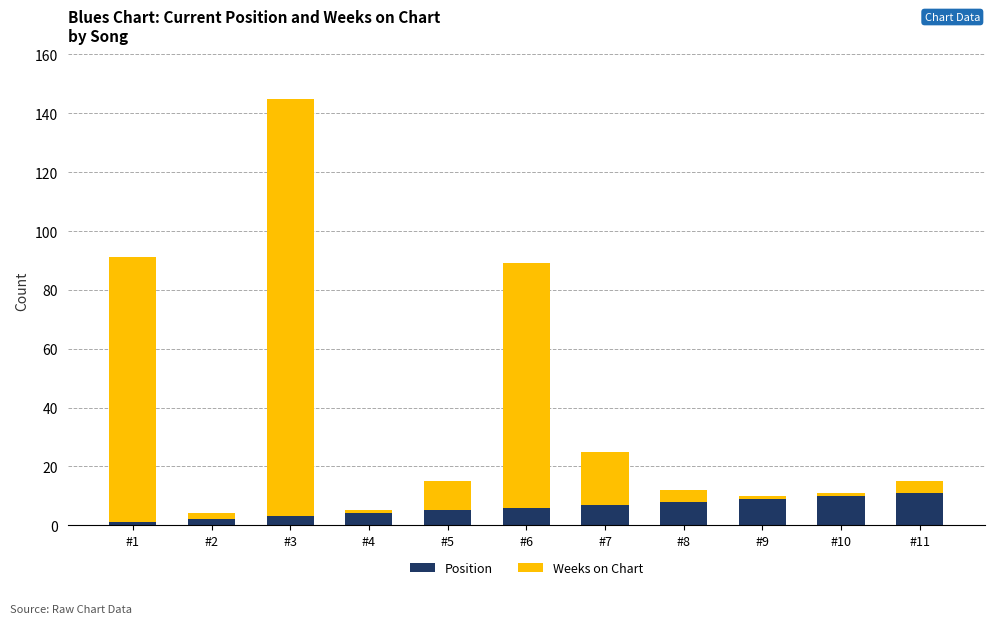

How many data points does each series have?

11